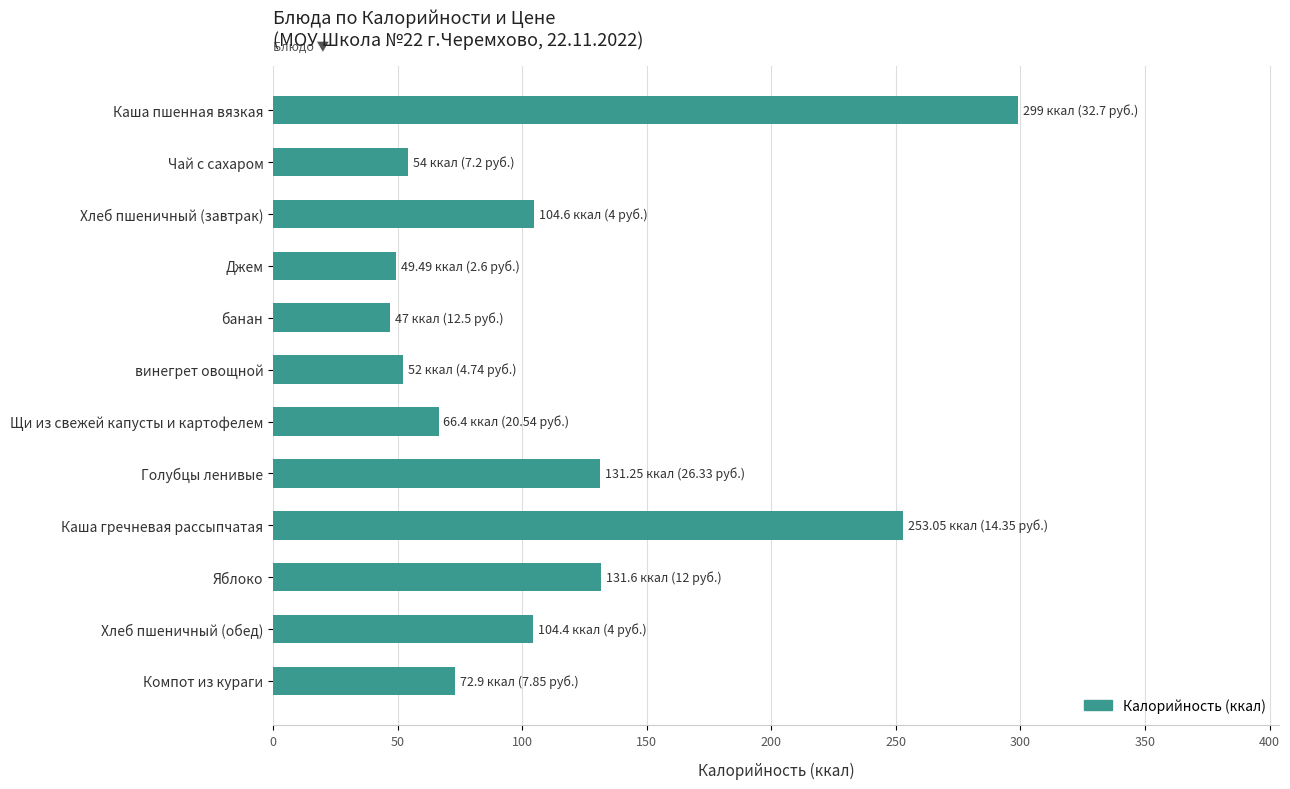

What is the label of the 12th bar from the bottom?

Каша пшенная вязкая